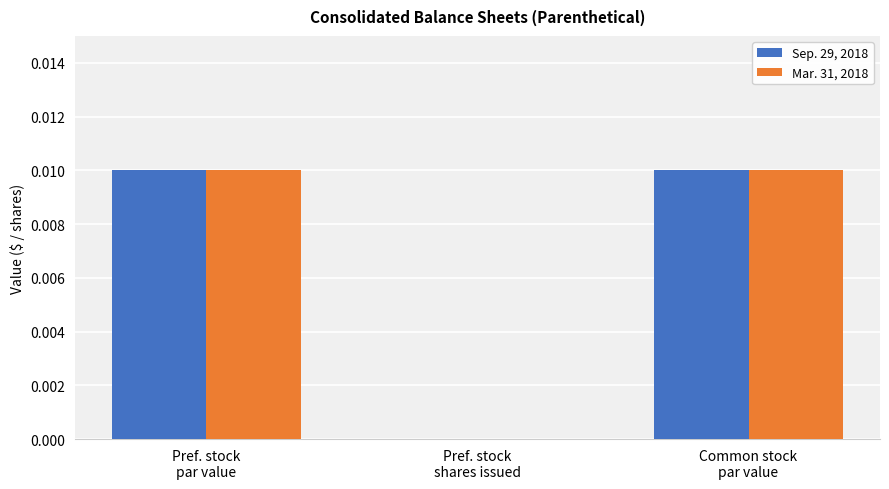

What are all the series names shown in the legend?

Sep. 29, 2018, Mar. 31, 2018